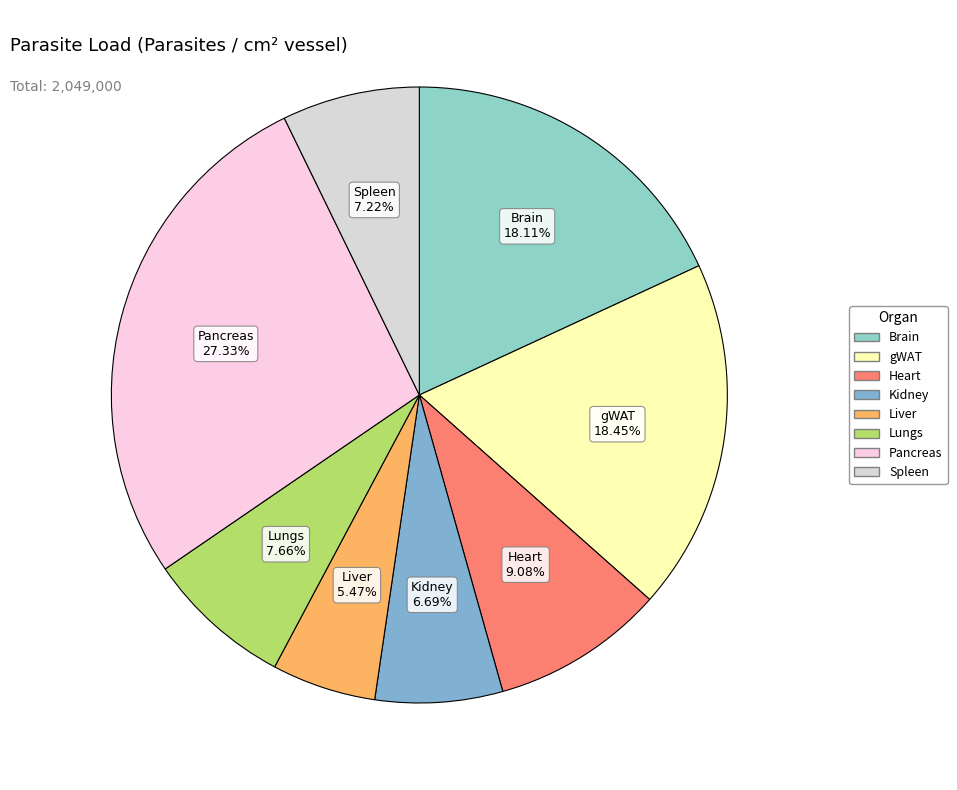

To the nearest percent, what is the combined percentage of Heart and Kidney?

16%